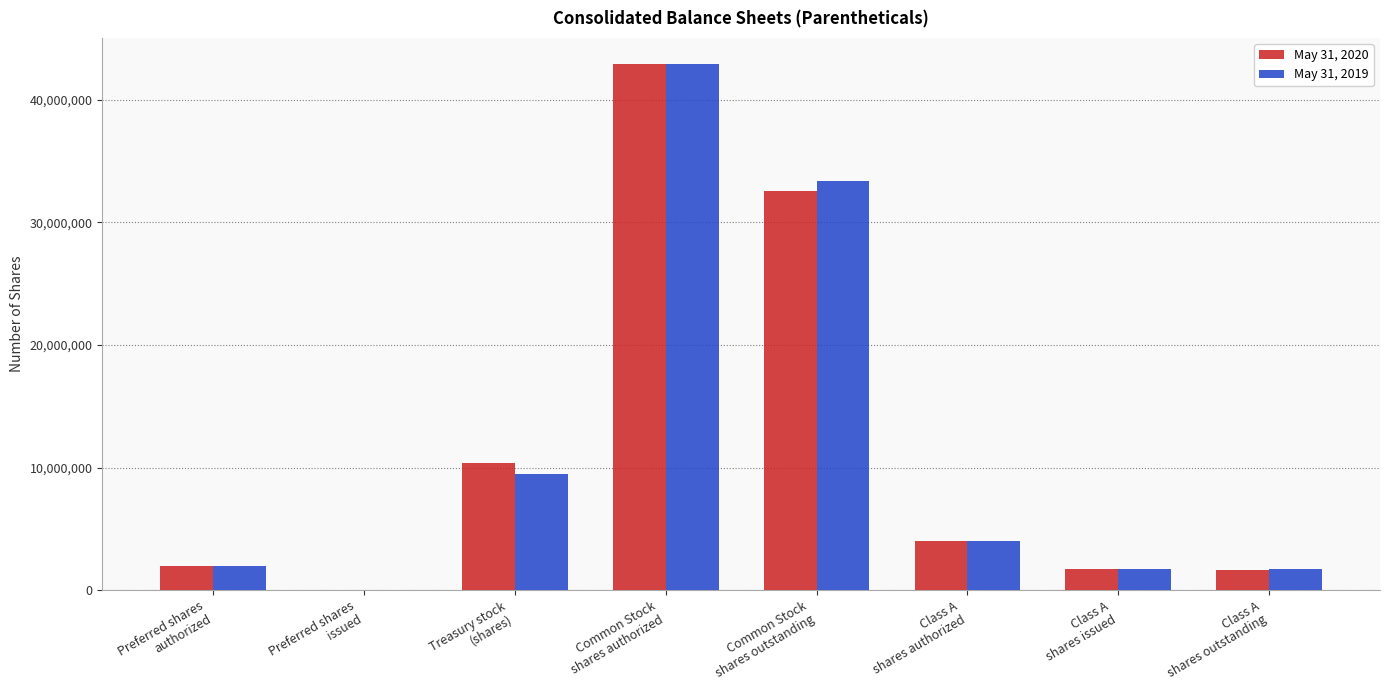

The value of May 31, 2020 at Preferred shares
authorized is 2000000. True or false?

True